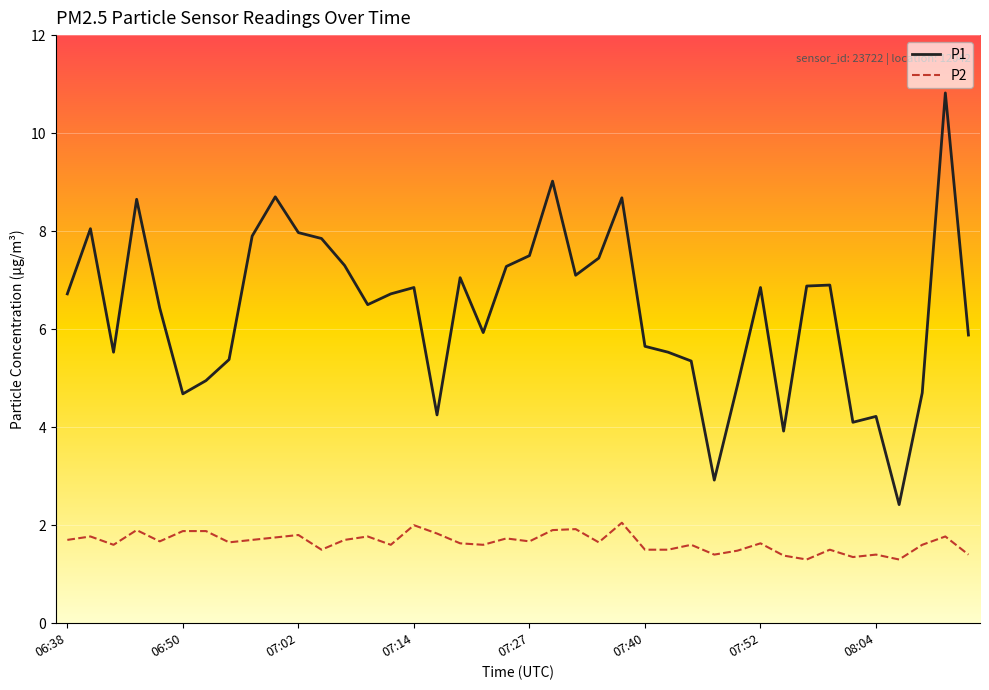

Which series has the largest total across all categories?

P1